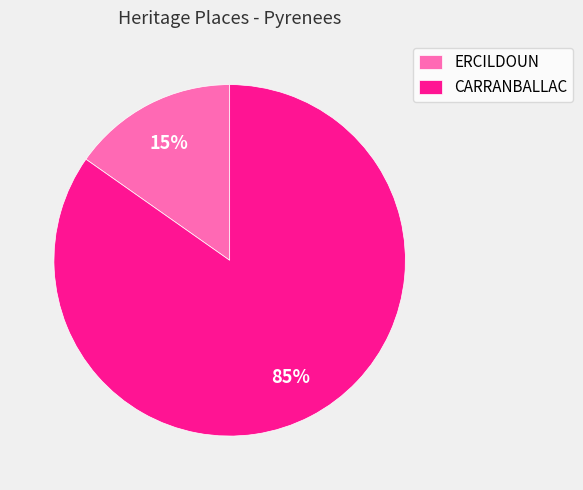

Combined, do ERCILDOUN and CARRANBALLAC account for over 50%?

Yes